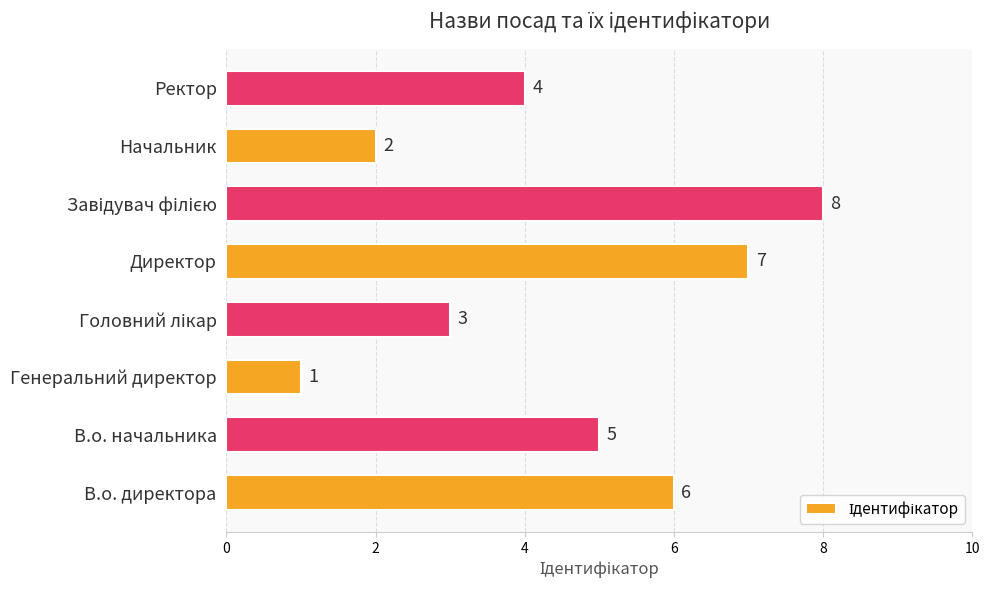

Are the bars horizontal?

Yes